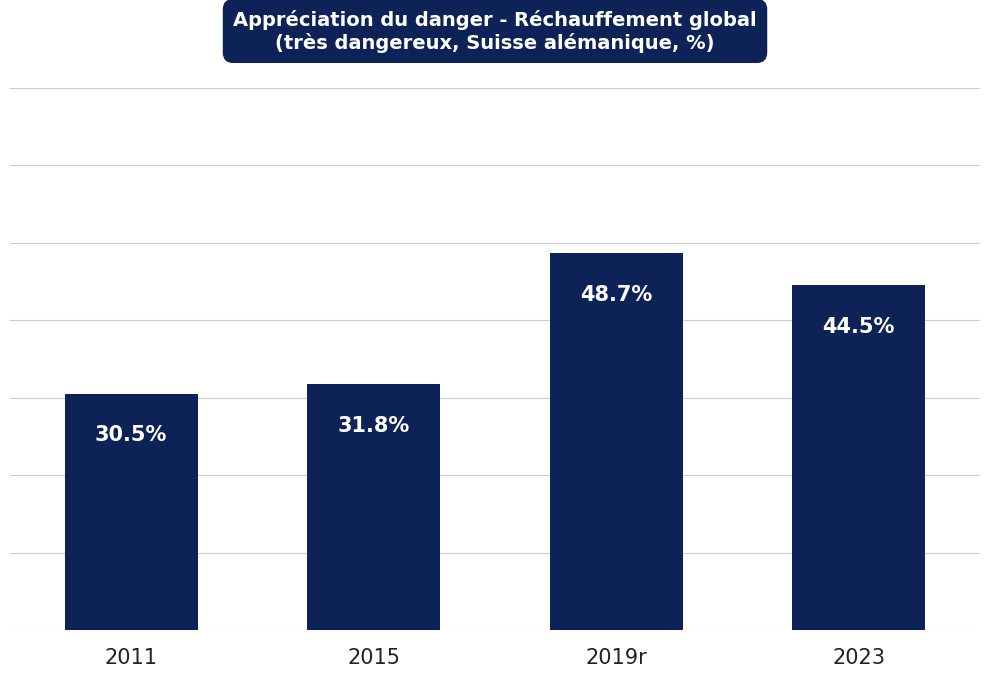

Which has a higher value, 2019r or 2015?

2019r